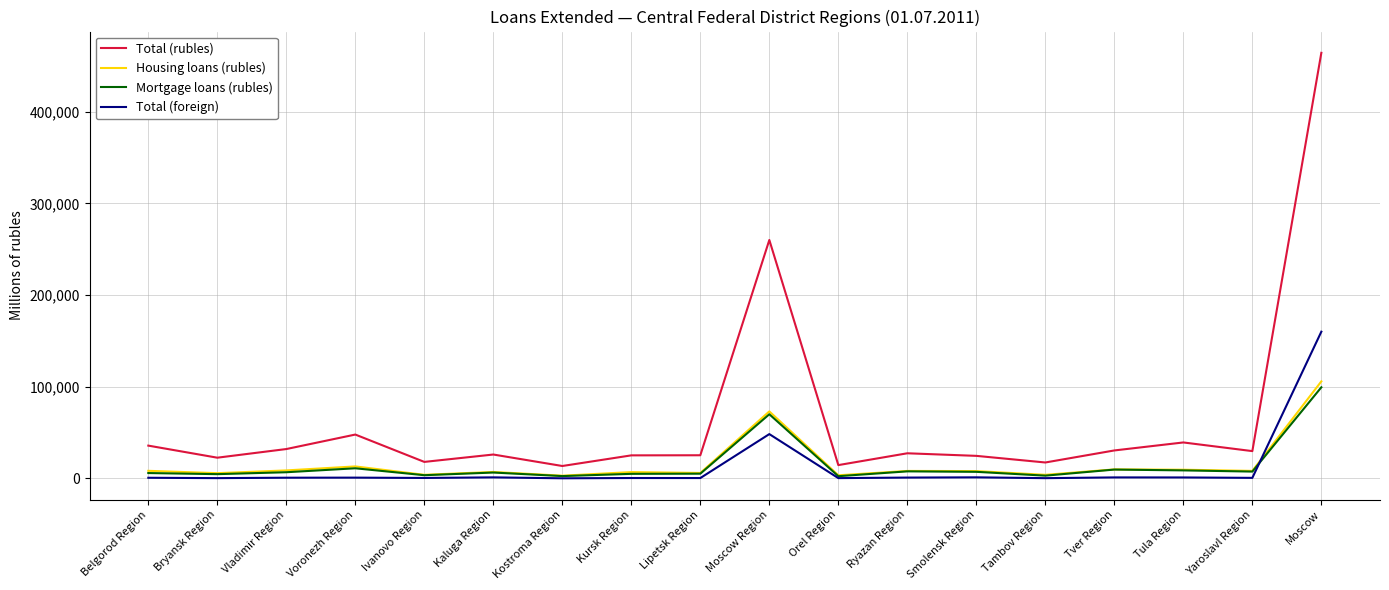

At which label is Total (rubles) closest to 238873?

Moscow Region